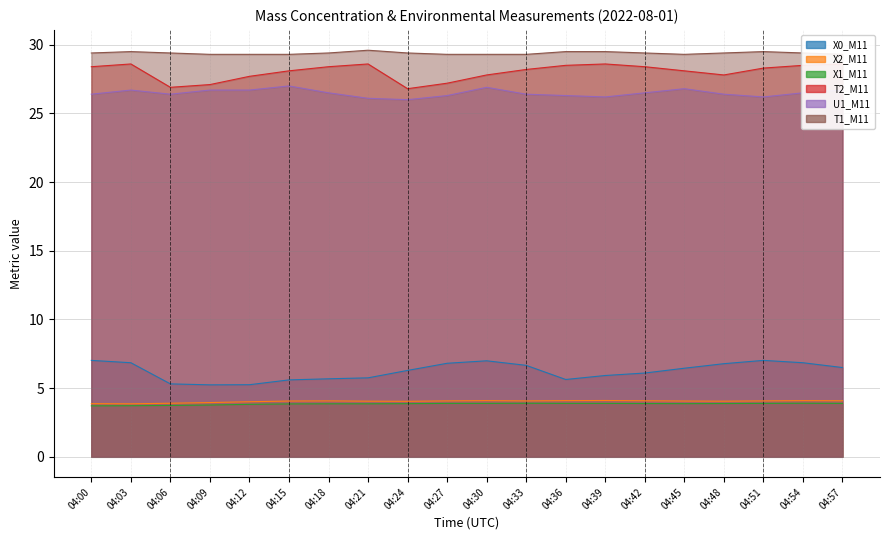

What is the highest value of the U1_M11 series?

27.0